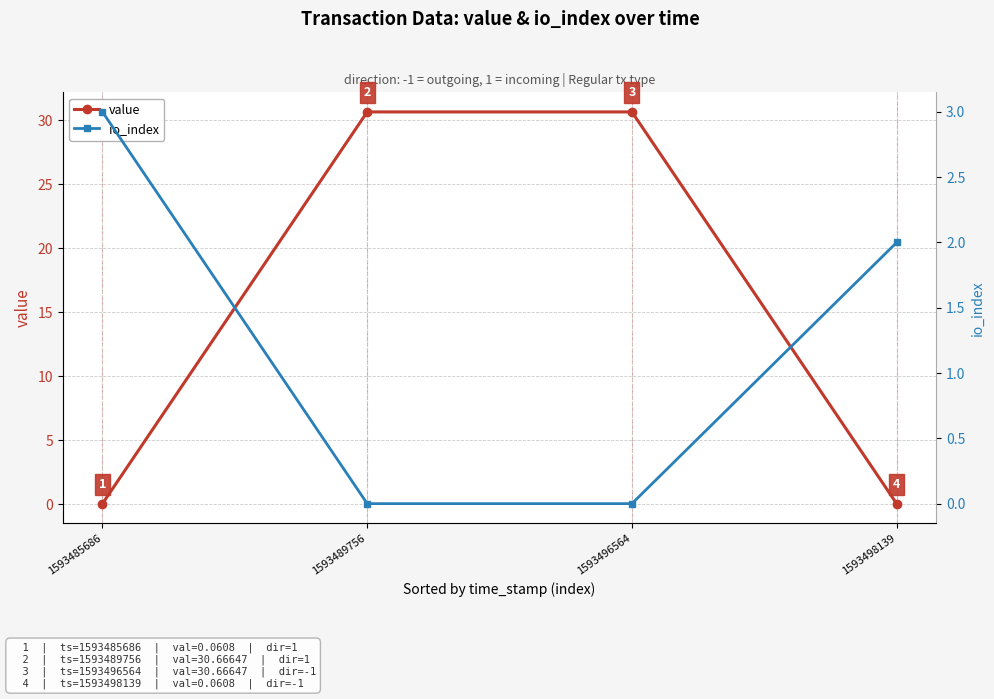

How many data points in value are less than 30?

2